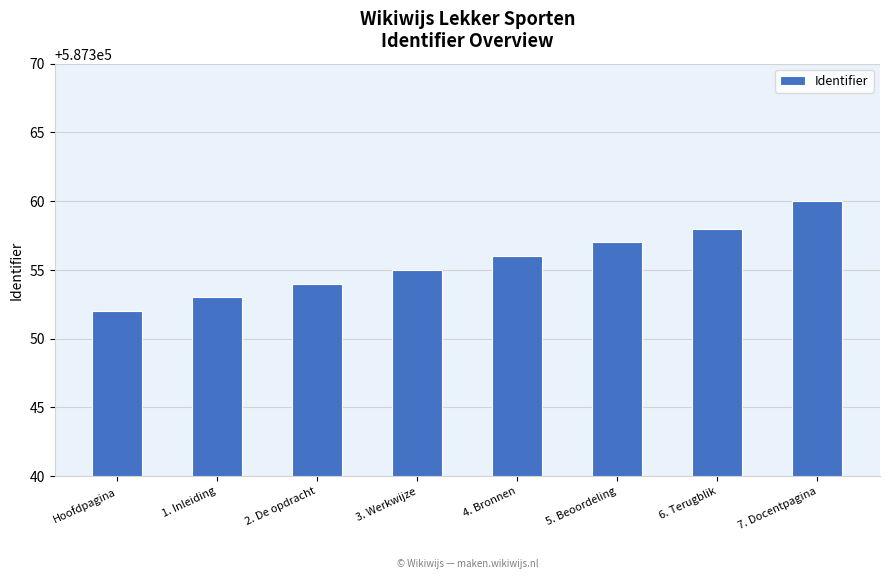

True or false: the data shows 587353 at 1. Inleiding.

True